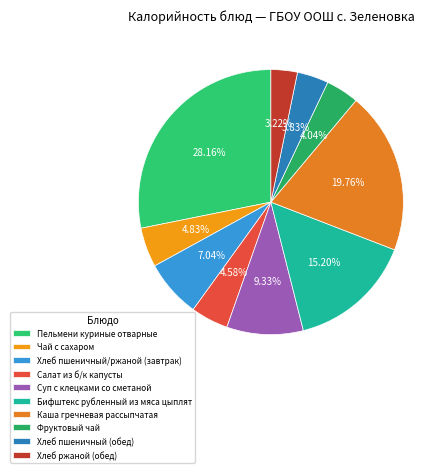

To the nearest percent, what percentage of the pie is Хлеб пшеничный/ржаной (завтрак)?

7%